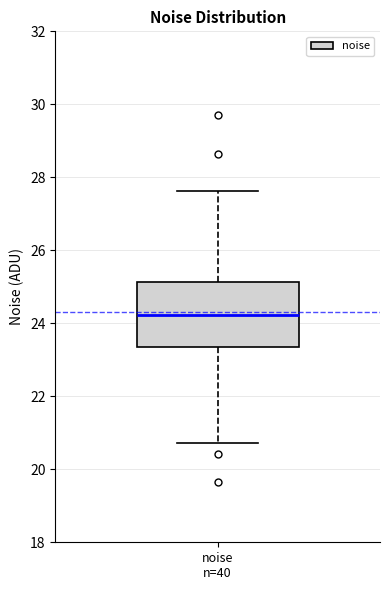

Transcribe this box plot: give where the median line is, the range the box spans, and where the two whiskers end, as read against the y-axis. The values are not printed on the chart, so give them approximately, as read against the axis.

median 24.2, box 23.4 to 25.2, whiskers 20.8 to 27.6